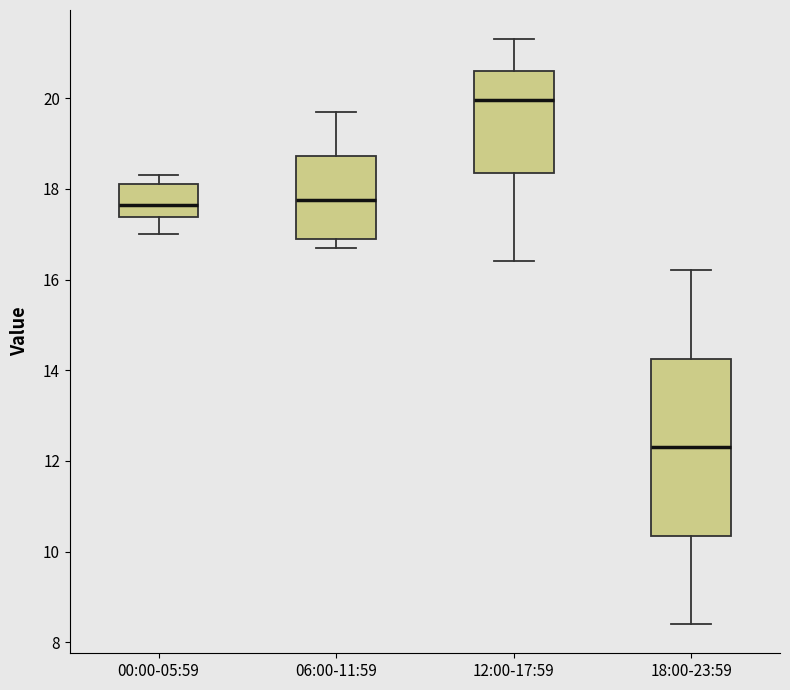

Which box's median line is the highest?

12:00-17:59